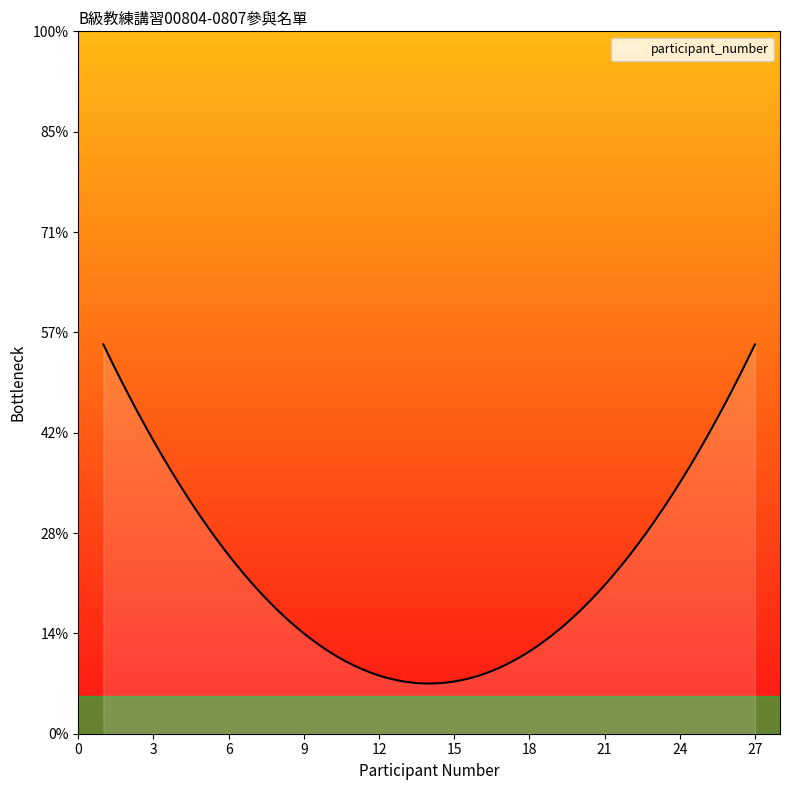

True or false: the data has more than 1 interior local peaks.

False